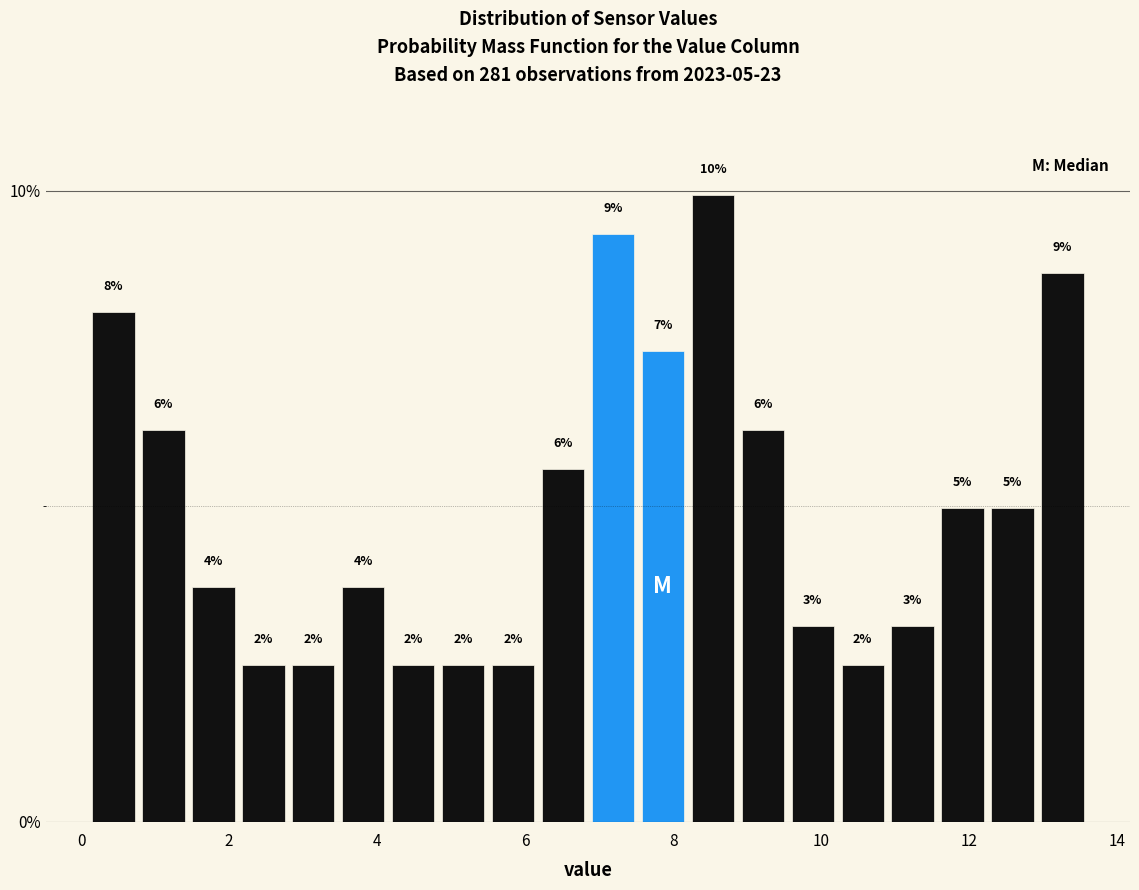

Around what value on the x-axis is the tallest bar? Give the approximate position of its centre, as read against the axis.

8.6